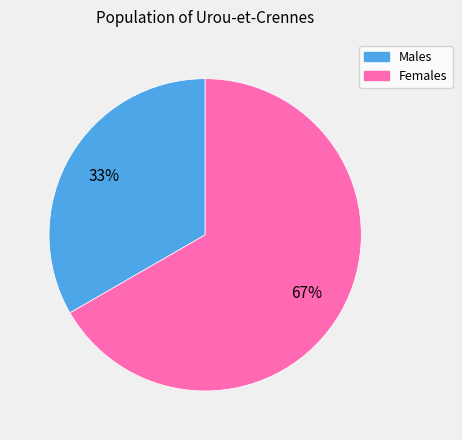

Is there any slice that represents more than half of the pie?

Yes